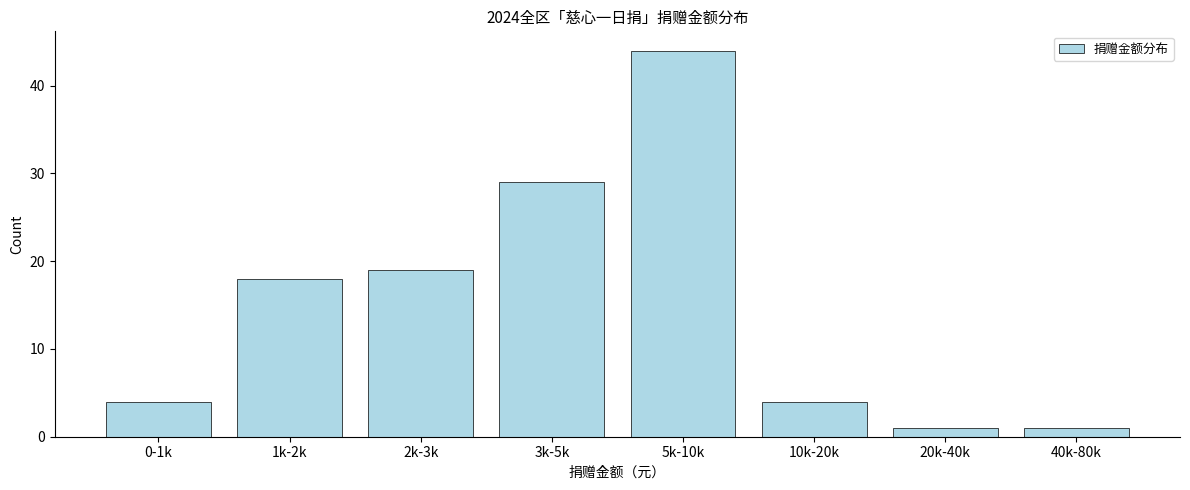

Reading left to right, what are all the values shown in this chart?

0-1k=4	1k-2k=18	2k-3k=19	3k-5k=29	5k-10k=44	10k-20k=4	20k-40k=1	40k-80k=1